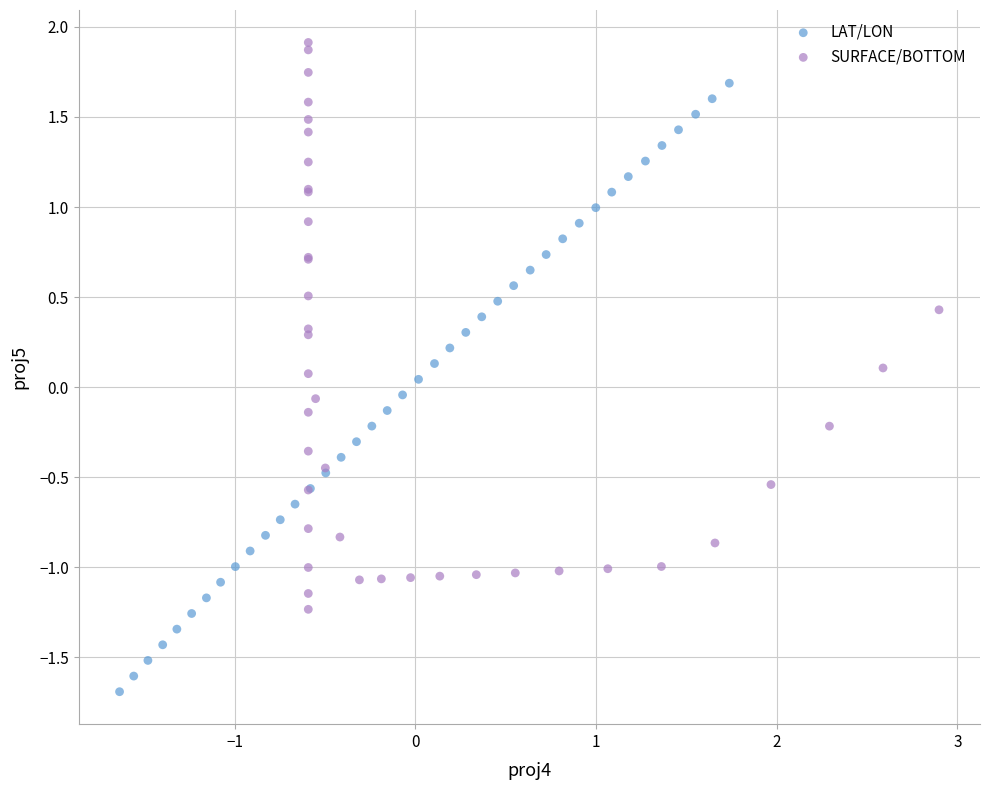

Which series reaches the minimum Y coordinate?

LAT/LON